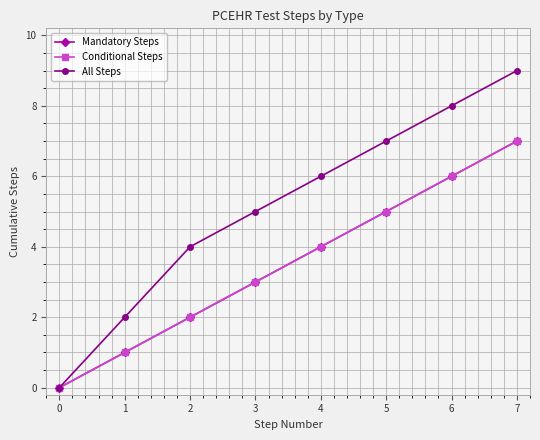

Between 0 and 4, which series saw the biggest shift?

All Steps